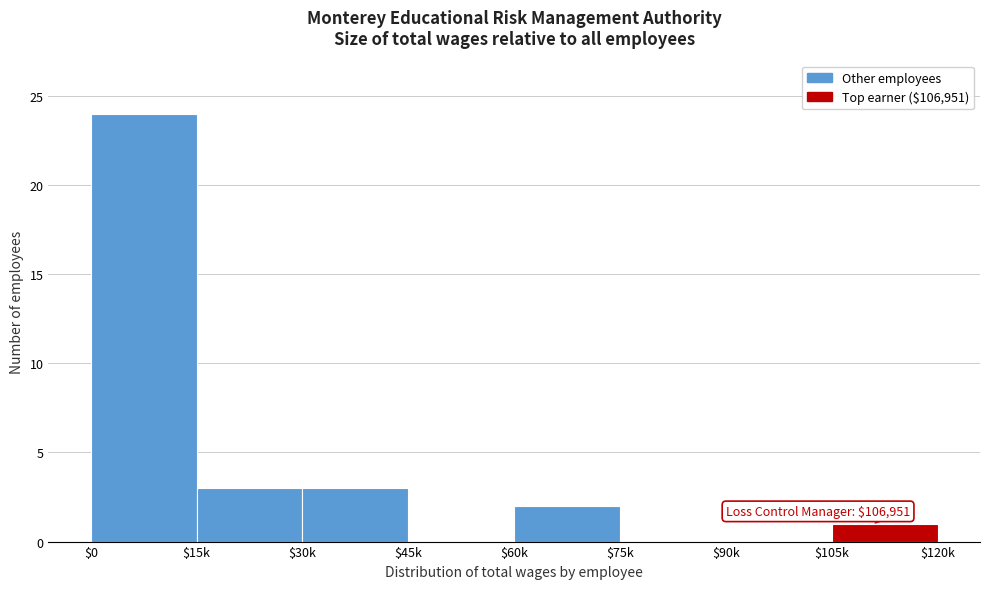

What is the sum of all values?

33